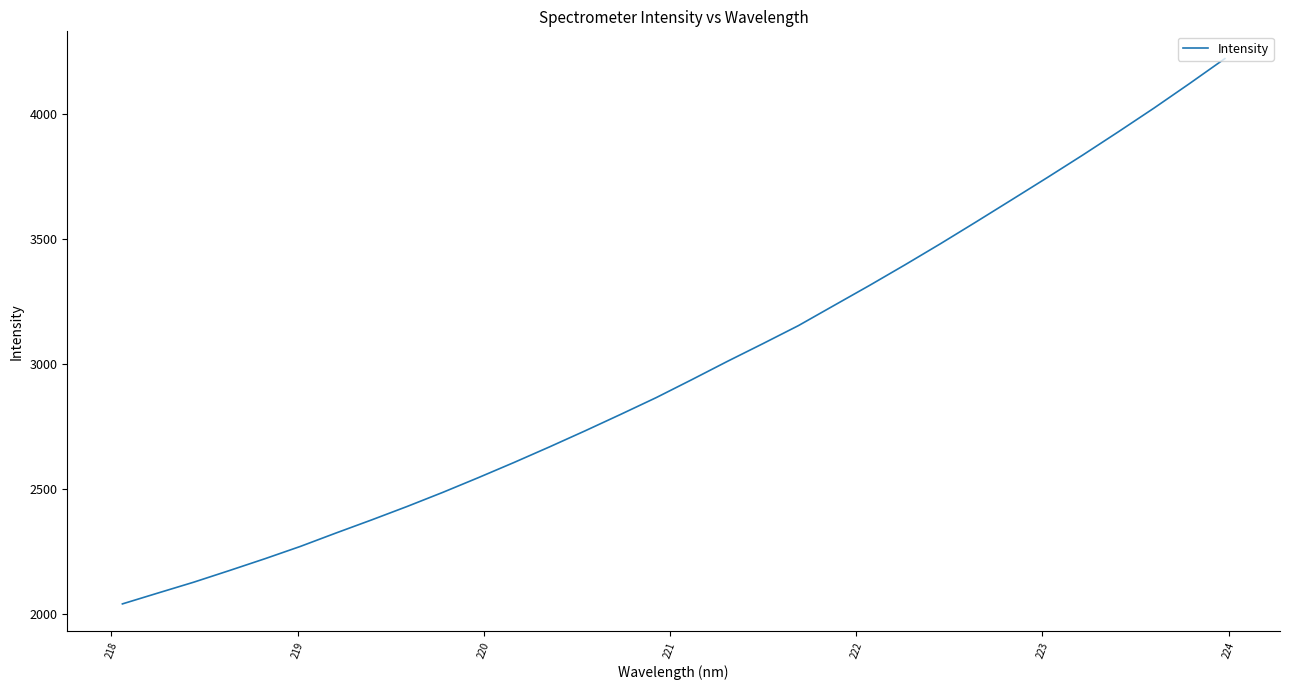

What is the maximum value shown in the chart?

4219.5